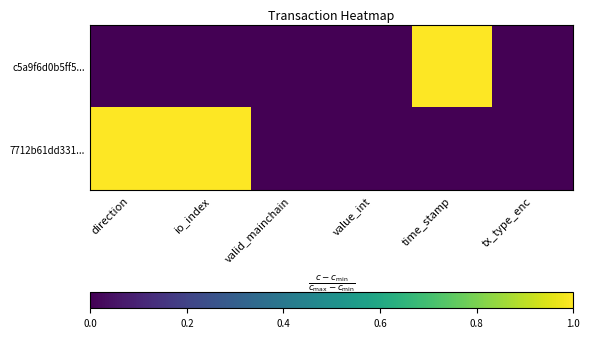

Reading left to right, list all the values displayed in this chart.

c5a9f6d0b5ff5...: direction=0	io_index=0	valid_mainchain=0	value_int=0	time_stamp=1	tx_type_enc=0
7712b61dd331...: direction=1	io_index=1	valid_mainchain=0	value_int=0	time_stamp=0	tx_type_enc=0